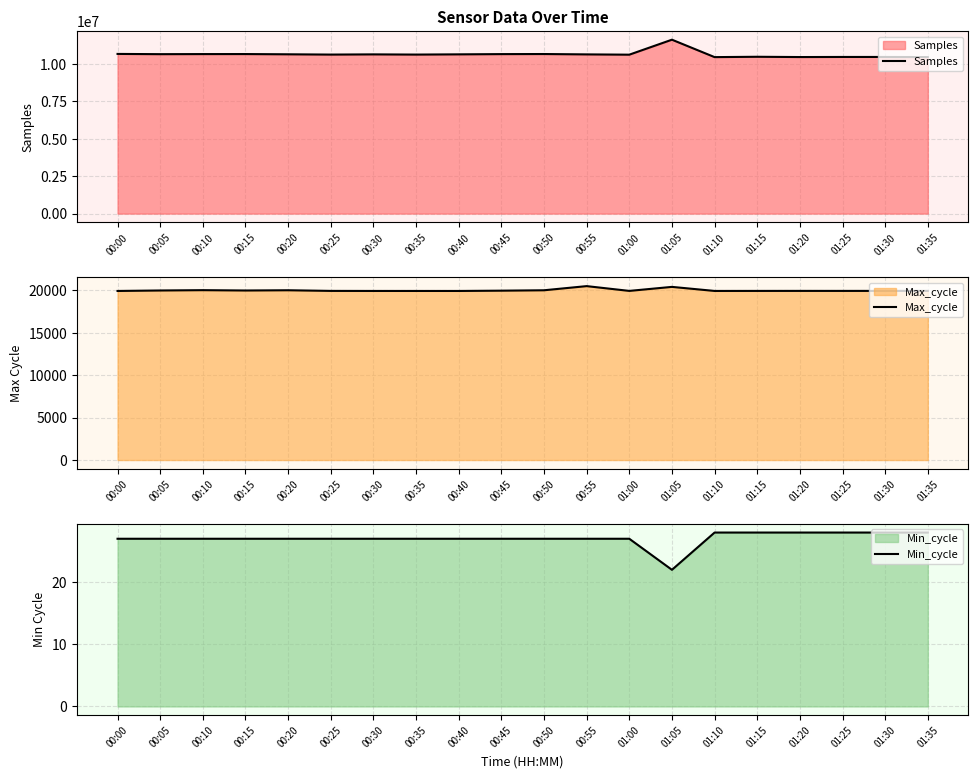

Which series has the largest total across all categories?

Samples